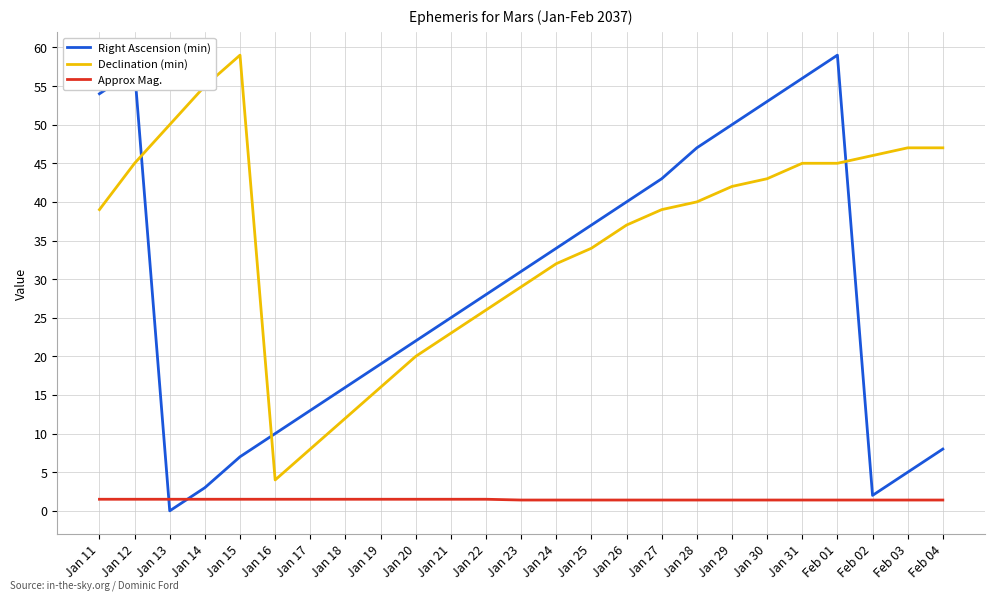

At which label does Right Ascension (min) reach its peak?

Feb 01